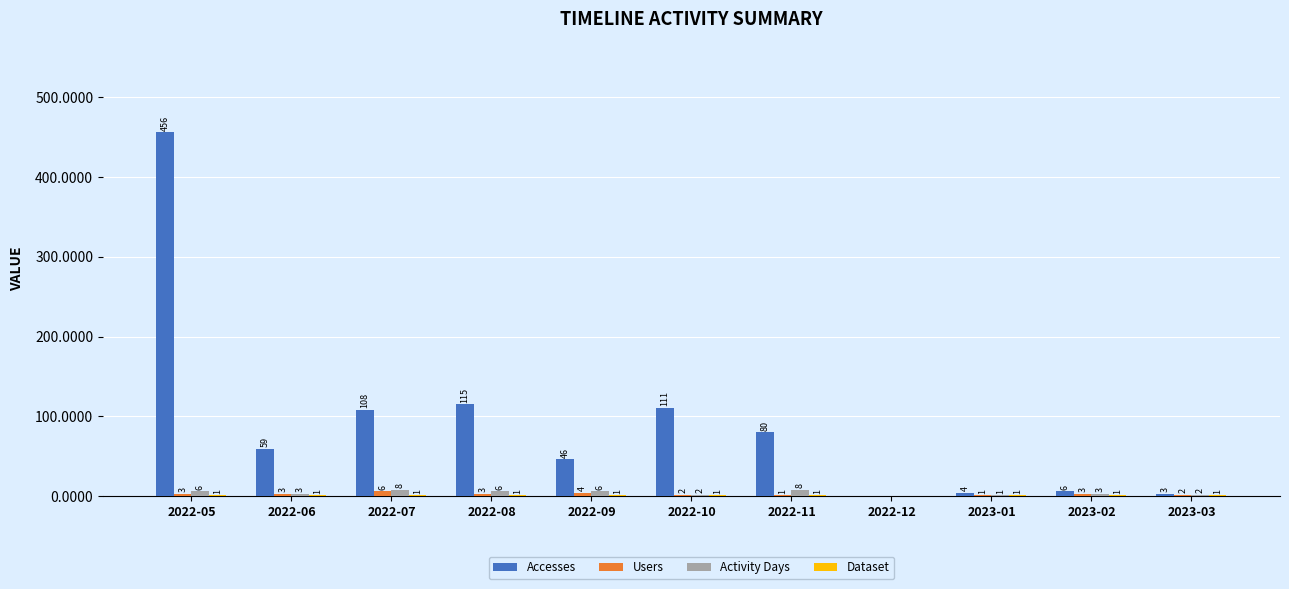

Between 2022-10 and 2023-01, which series saw the biggest shift?

Accesses